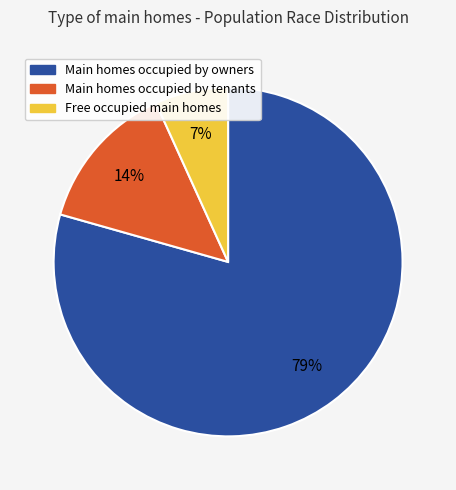

Does any single category account for the majority?

Yes